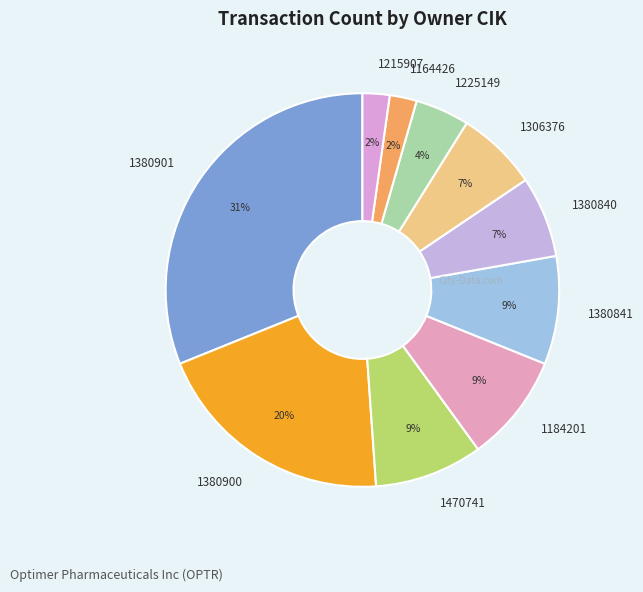

To the nearest percent, what is the combined percentage of 1470741 and 1215907?

11%